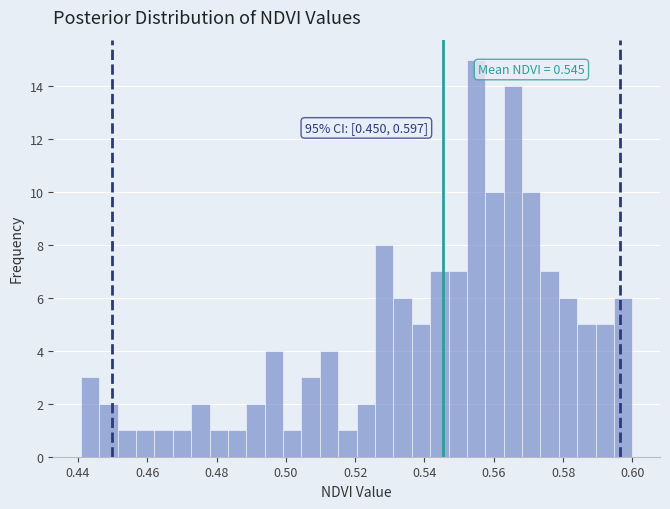

Read against the x-axis, roughly where is the centre of the tallest bar?

0.554